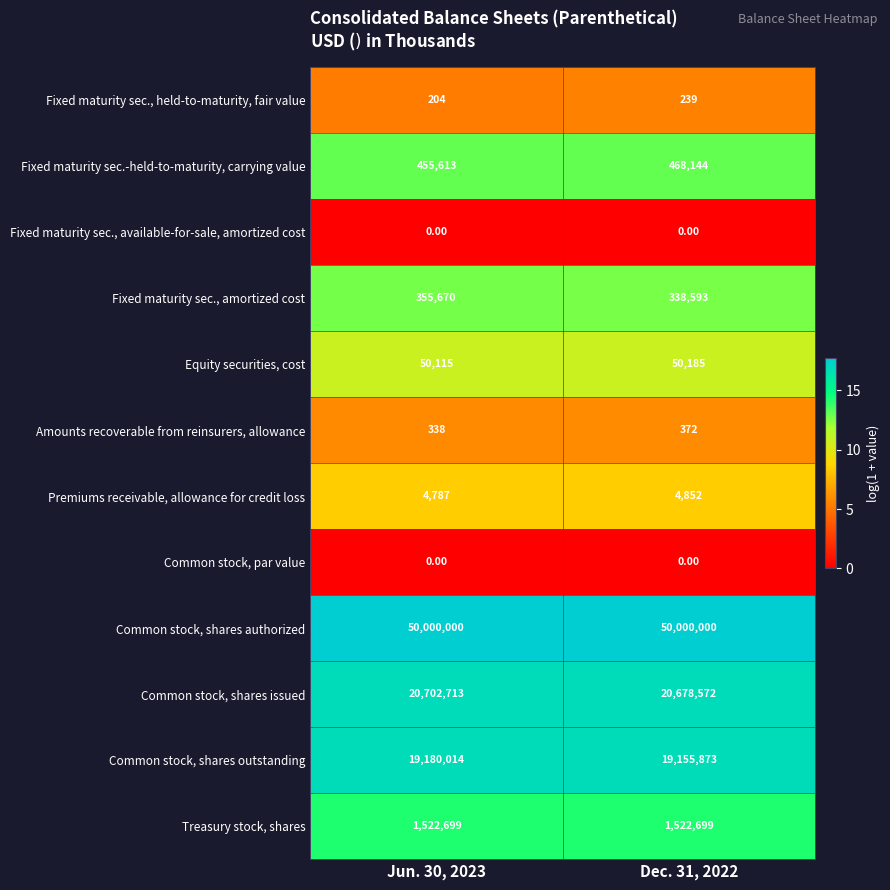

Count the number of categories in the chart.

2